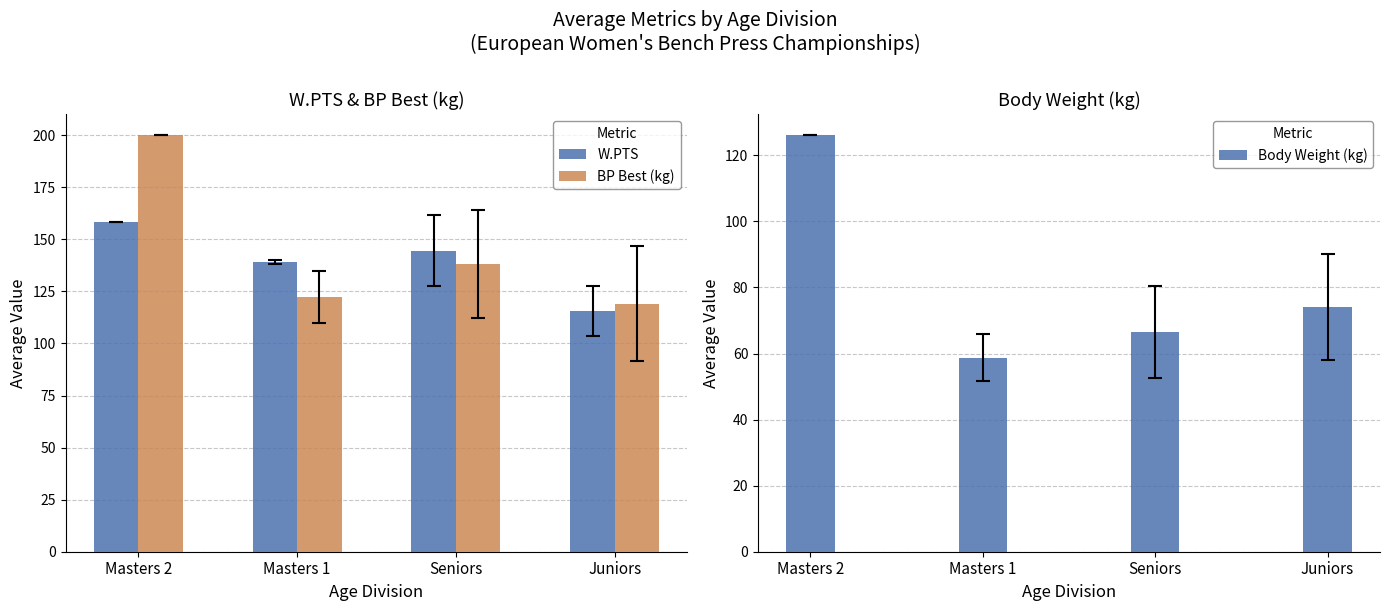

Reading left to right, transcribe all the data shown in this chart.

W.PTS: Masters 2=158.5	Masters 1=139.1	Seniors=144.6	Juniors=115.6
BP Best (kg): Masters 2=200.0	Masters 1=122.5	Seniors=138.3	Juniors=119.2
Body Weight (kg): Masters 2=126.1	Masters 1=58.8	Seniors=66.6	Juniors=74.1